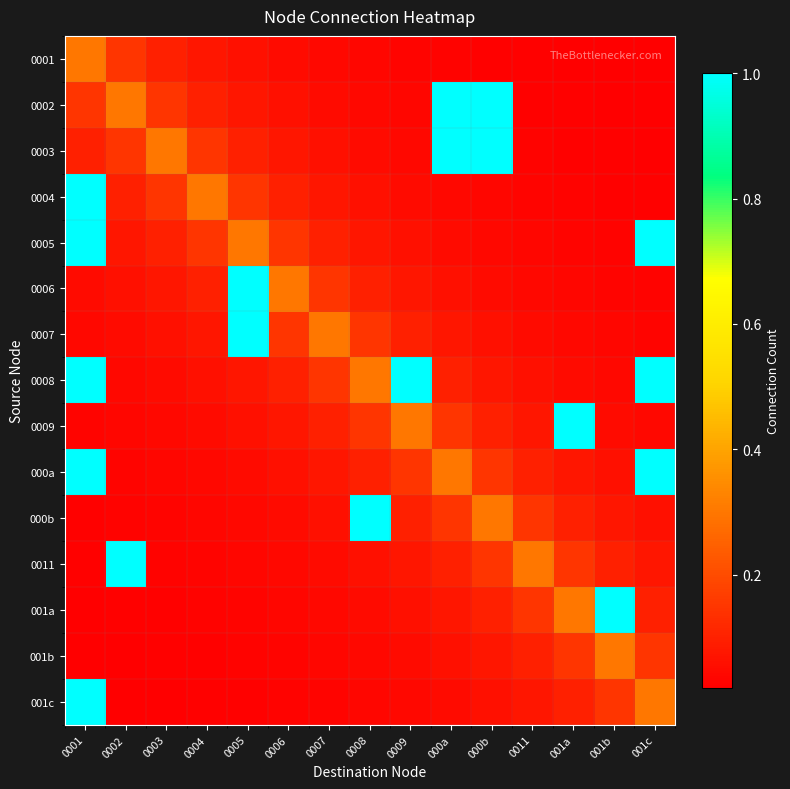

Reading left to right, list all the values displayed in this chart.

0001: 0001=0.3	0002=0.1	0003=0.1	0004=0.1	0005=0.1	0006=0.0	0007=0.0	0008=0.0	0009=0.0	000a=0.0	000b=0.0	0011=0.0	001a=0.0	001b=0.0	001c=0.0
0002: 0001=0.1	0002=0.3	0003=0.1	0004=0.1	0005=0.1	0006=0.1	0007=0.0	0008=0.0	0009=0.0	000a=1.0	000b=1.0	0011=0.0	001a=0.0	001b=0.0	001c=0.0
0003: 0001=0.1	0002=0.1	0003=0.3	0004=0.1	0005=0.1	0006=0.1	0007=0.1	0008=0.0	0009=0.0	000a=1.0	000b=1.0	0011=0.0	001a=0.0	001b=0.0	001c=0.0
0004: 0001=1.0	0002=0.1	0003=0.1	0004=0.3	0005=0.1	0006=0.1	0007=0.1	0008=0.1	0009=0.0	000a=0.0	000b=0.0	0011=0.0	001a=0.0	001b=0.0	001c=0.0
0005: 0001=1.0	0002=0.1	0003=0.1	0004=0.1	0005=0.3	0006=0.1	0007=0.1	0008=0.1	0009=0.1	000a=0.0	000b=0.0	0011=0.0	001a=0.0	001b=0.0	001c=1.0
0006: 0001=0.0	0002=0.1	0003=0.1	0004=0.1	0005=1.0	0006=0.3	0007=0.1	0008=0.1	0009=0.1	000a=0.1	000b=0.0	0011=0.0	001a=0.0	001b=0.0	001c=0.0
0007: 0001=0.0	0002=0.0	0003=0.1	0004=0.1	0005=1.0	0006=0.1	0007=0.3	0008=0.1	0009=0.1	000a=0.1	000b=0.1	0011=0.0	001a=0.0	001b=0.0	001c=0.0
0008: 0001=1.0	0002=0.0	0003=0.0	0004=0.1	0005=0.1	0006=0.1	0007=0.1	0008=0.3	0009=1.0	000a=0.1	000b=0.1	0011=0.1	001a=0.0	001b=0.0	001c=1.0
0009: 0001=0.0	0002=0.0	0003=0.0	0004=0.0	0005=0.1	0006=0.1	0007=0.1	0008=0.1	0009=0.3	000a=0.1	000b=0.1	0011=0.1	001a=1.0	001b=0.0	001c=0.0
000a: 0001=1.0	0002=0.0	0003=0.0	0004=0.0	0005=0.0	0006=0.1	0007=0.1	0008=0.1	0009=0.1	000a=0.3	000b=0.1	0011=0.1	001a=0.1	001b=0.1	001c=1.0
000b: 0001=0.0	0002=0.0	0003=0.0	0004=0.0	0005=0.0	0006=0.0	0007=0.1	0008=1.0	0009=0.1	000a=0.1	000b=0.3	0011=0.1	001a=0.1	001b=0.1	001c=0.1
0011: 0001=0.0	0002=1.0	0003=0.0	0004=0.0	0005=0.0	0006=0.0	0007=0.0	0008=0.1	0009=0.1	000a=0.1	000b=0.1	0011=0.3	001a=0.1	001b=0.1	001c=0.1
001a: 0001=0.0	0002=0.0	0003=0.0	0004=0.0	0005=0.0	0006=0.0	0007=0.0	0008=0.0	0009=0.1	000a=0.1	000b=0.1	0011=0.1	001a=0.3	001b=1.0	001c=0.1
001b: 0001=0.0	0002=0.0	0003=0.0	0004=0.0	0005=0.0	0006=0.0	0007=0.0	0008=0.0	0009=0.0	000a=0.1	000b=0.1	0011=0.1	001a=0.1	001b=0.3	001c=0.1
001c: 0001=1.0	0002=0.0	0003=0.0	0004=0.0	0005=0.0	0006=0.0	0007=0.0	0008=0.0	0009=0.0	000a=0.0	000b=0.1	0011=0.1	001a=0.1	001b=0.1	001c=0.3